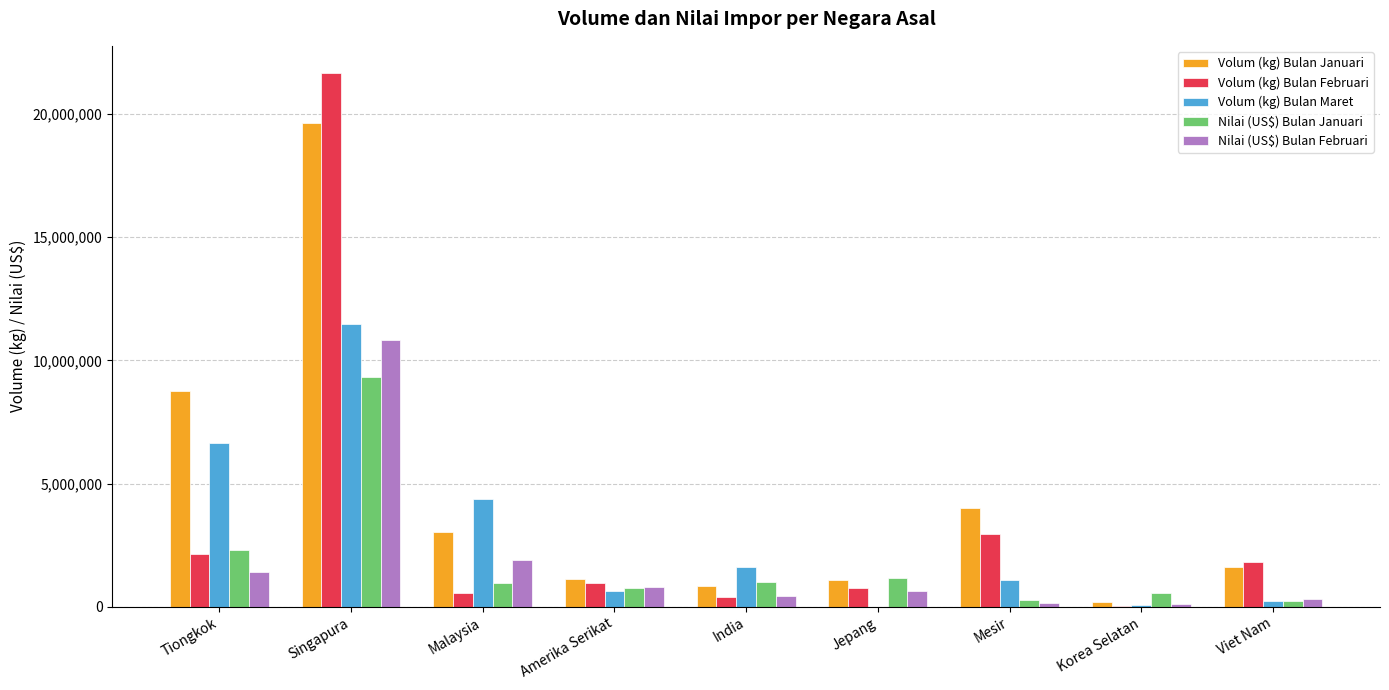

At which label does Nilai (US$) Bulan Februari reach its peak?

Singapura